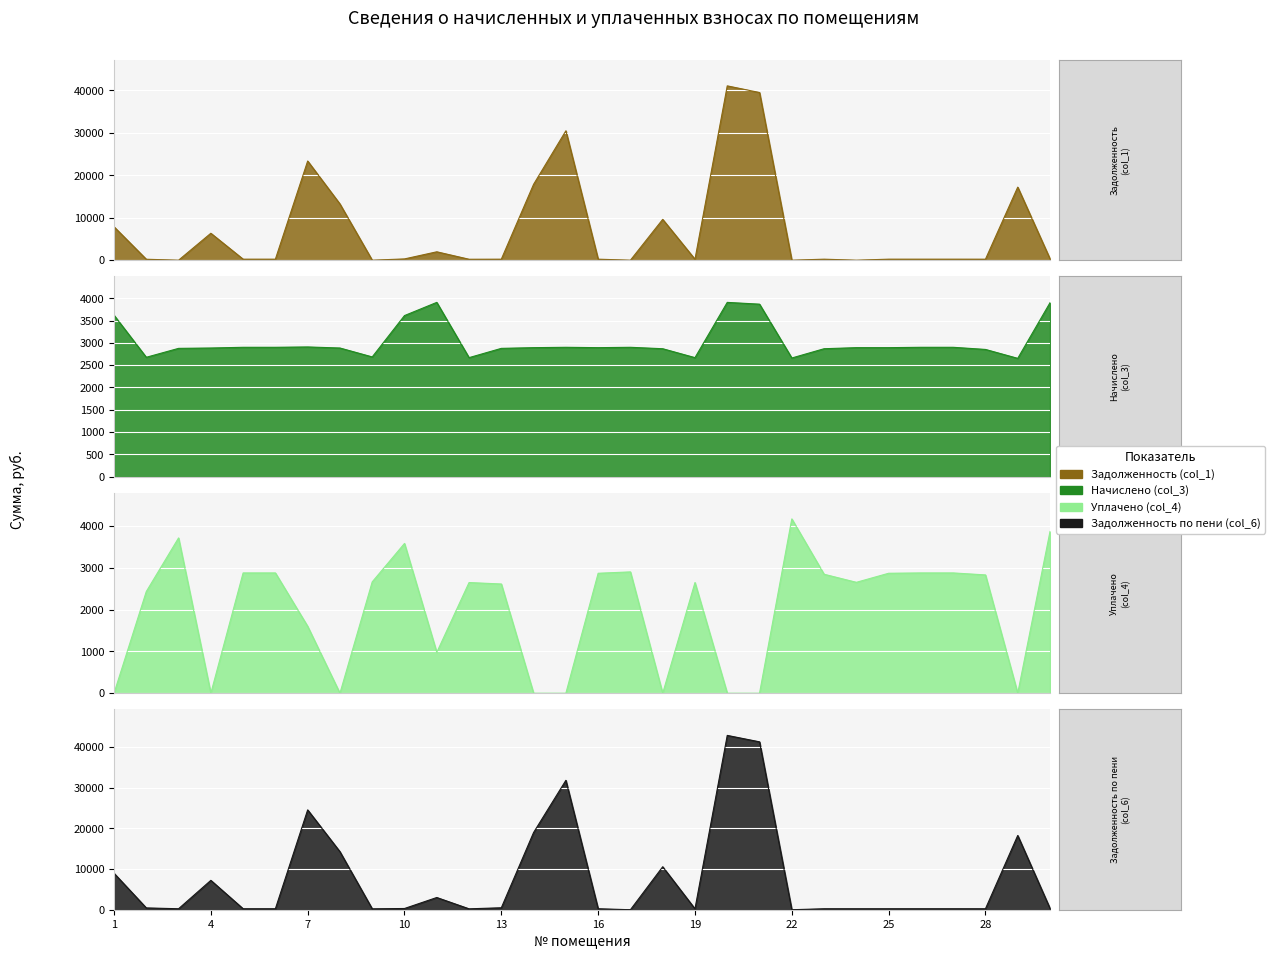

What is the difference between the Задолженность по пени (col_6) values at 17 and 1?

8966.1